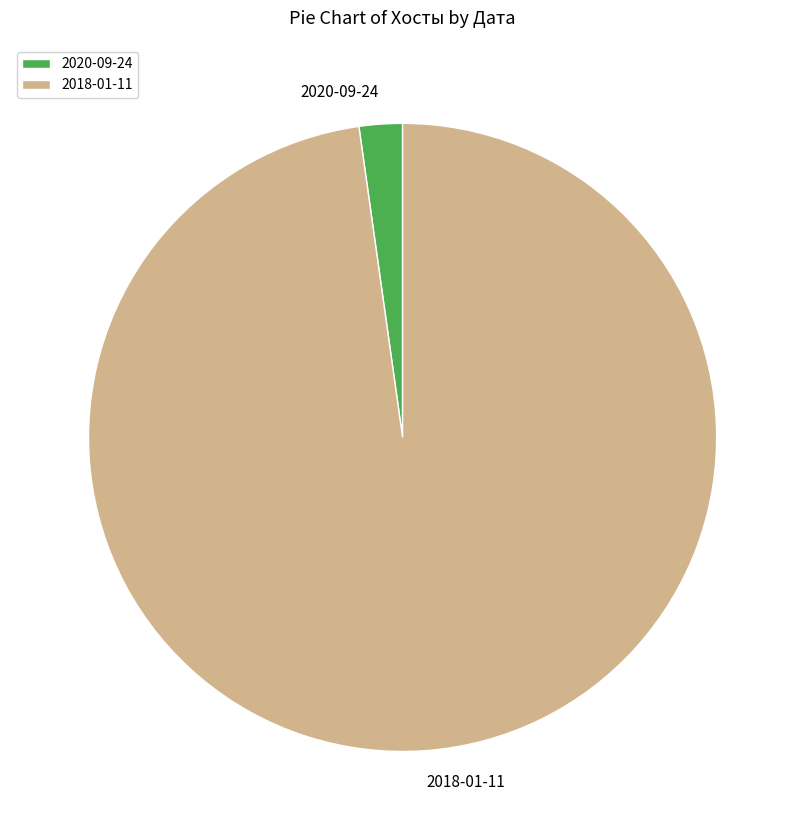

Is it true that 2020-09-24 is 8% of the pie?

False